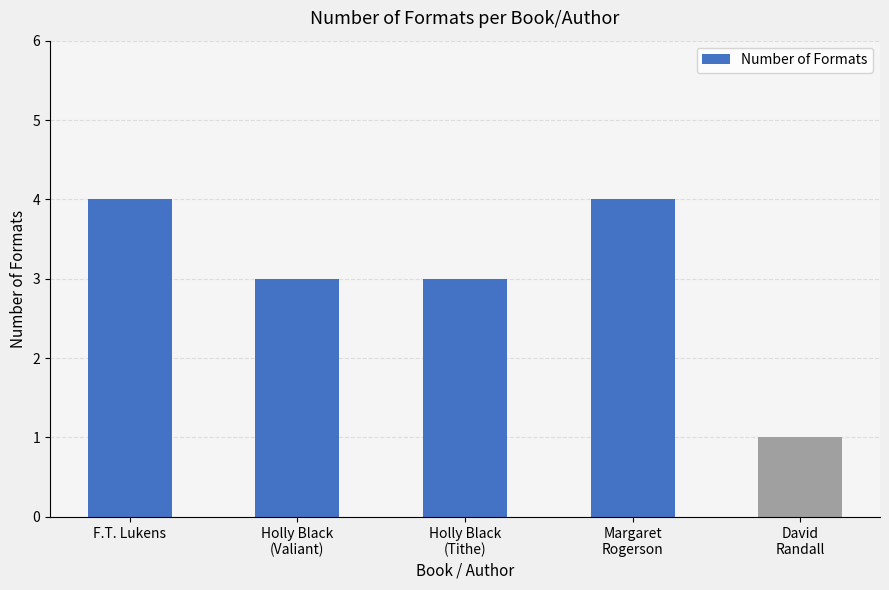

What is the label of the 5th bar from the left?

David
Randall